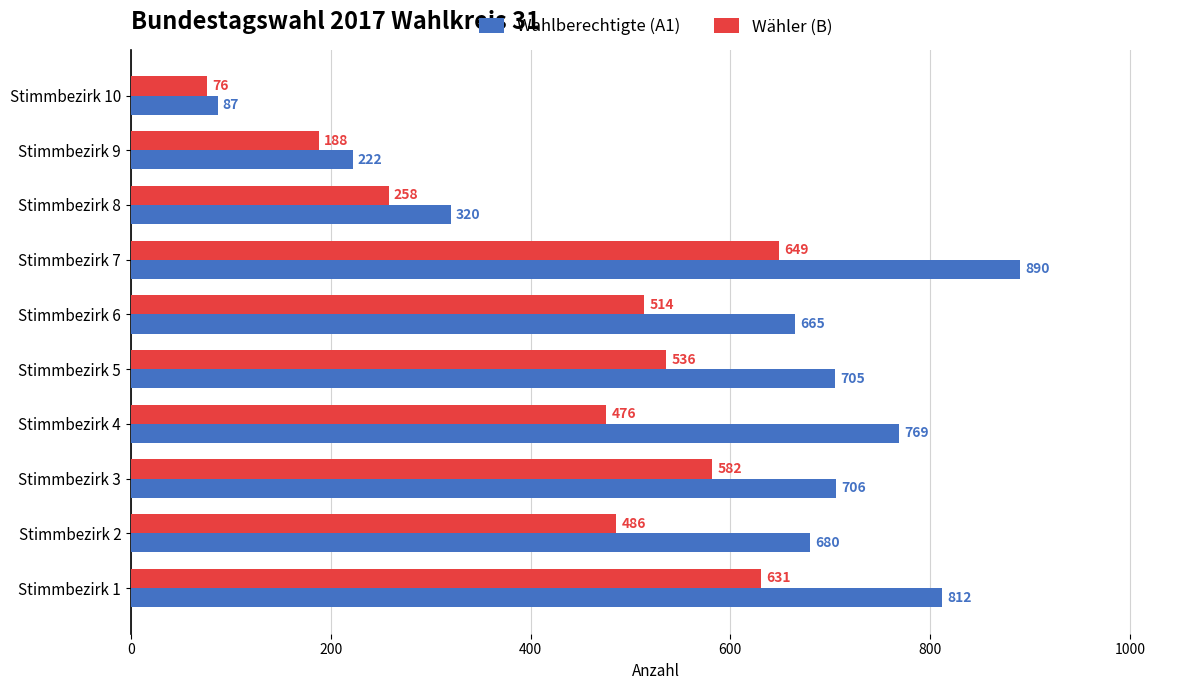

At how many categories does at least one series exceed 718?

3